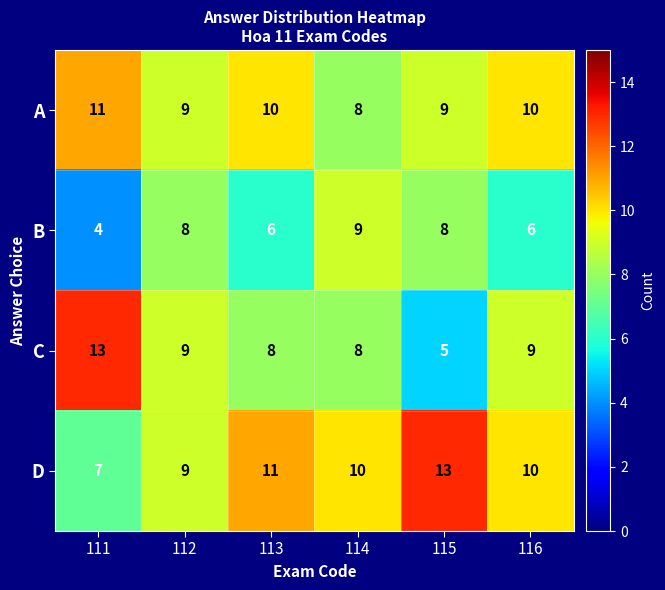

What is the difference between the highest and lowest values at 111?

9